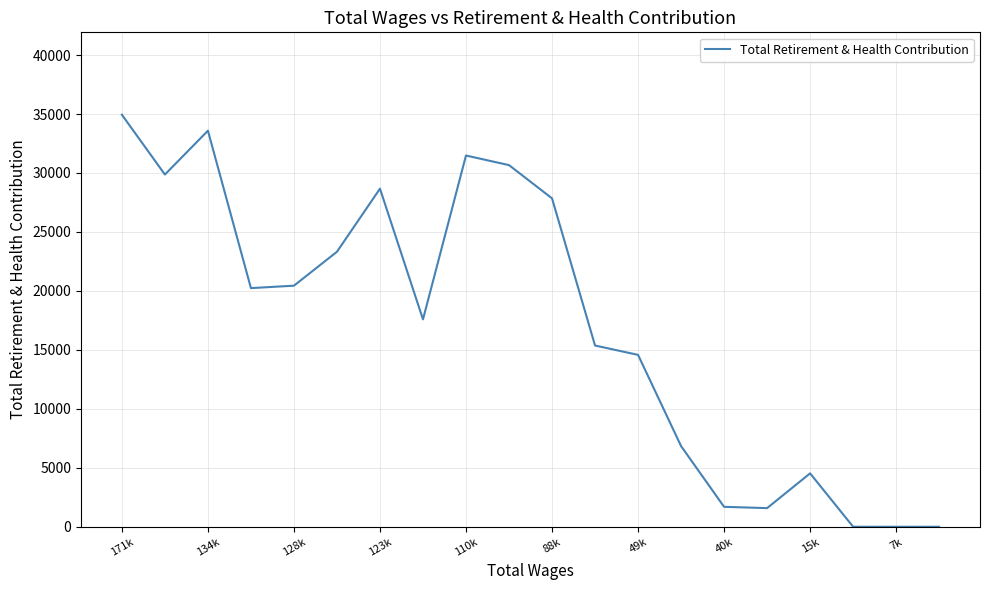

What is the greatest value displayed?

34941